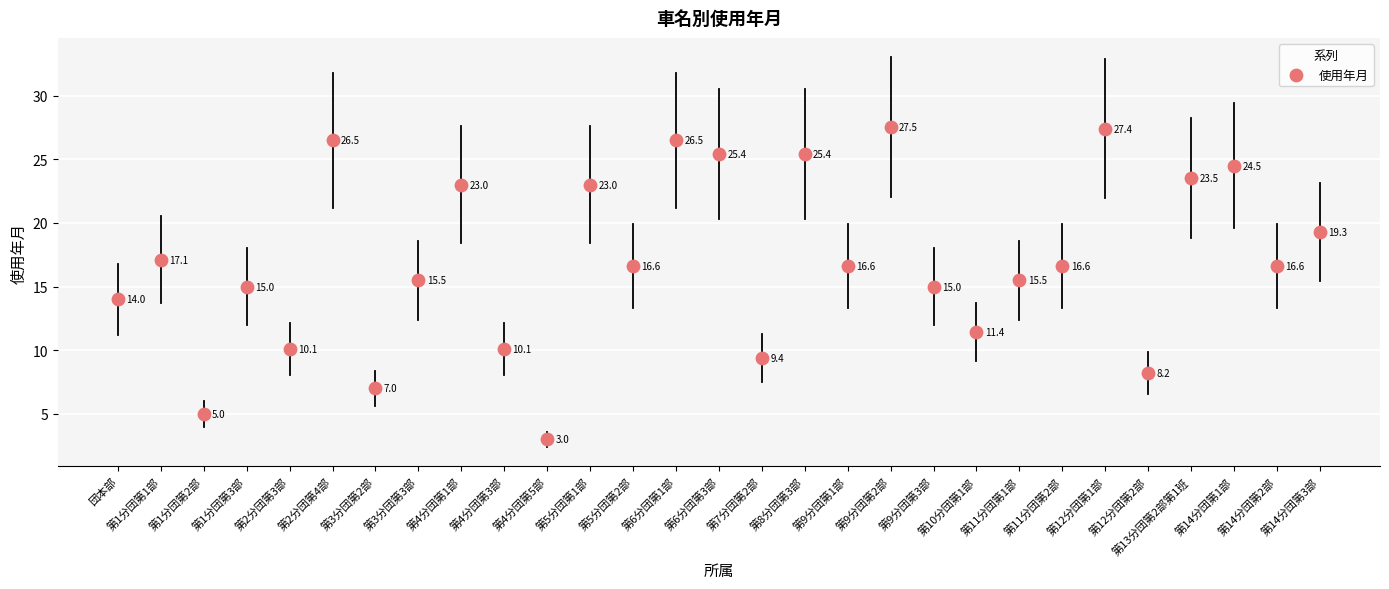

What Y value in the scatter plot is closest to 15?

15.0